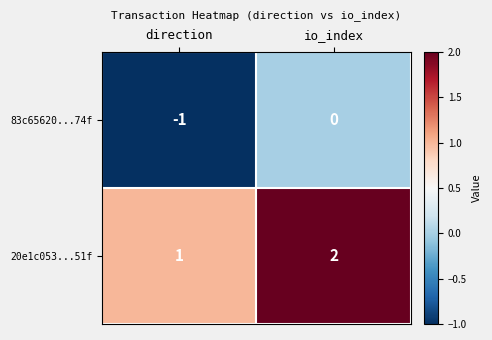

At which category is the sum across all series the highest?

io_index